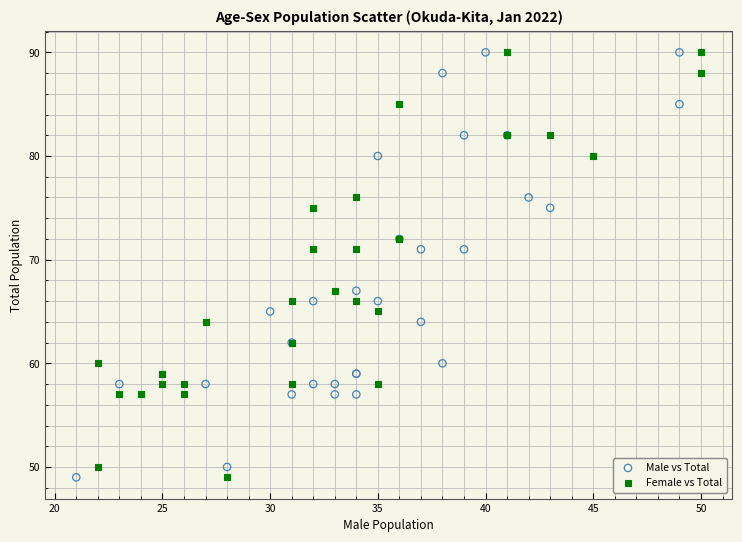

What are all the series names shown in the legend?

Male vs Total, Female vs Total